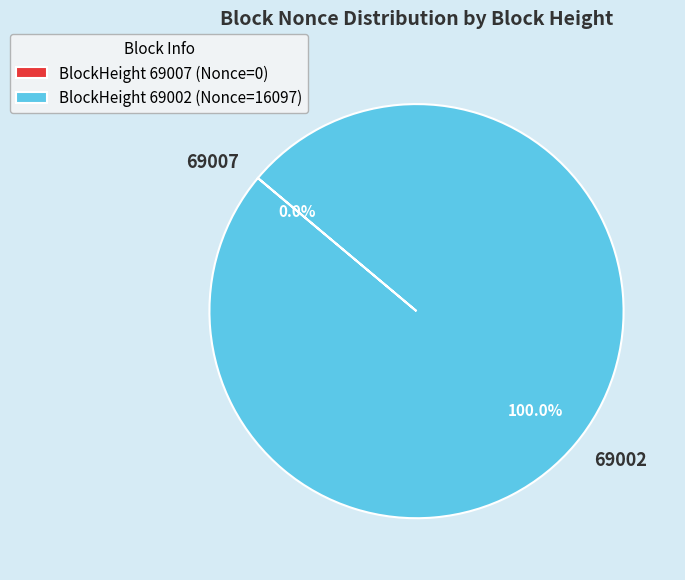

What is the largest slice in the pie chart?

69002